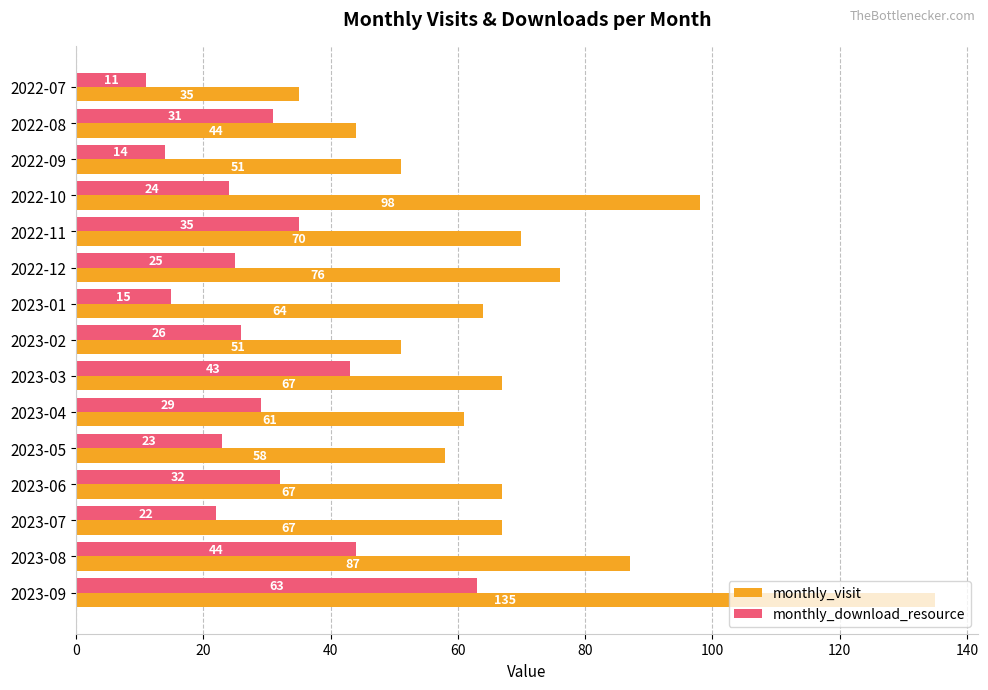

Where is monthly_download_resource nearest to the value 37?

2022-11